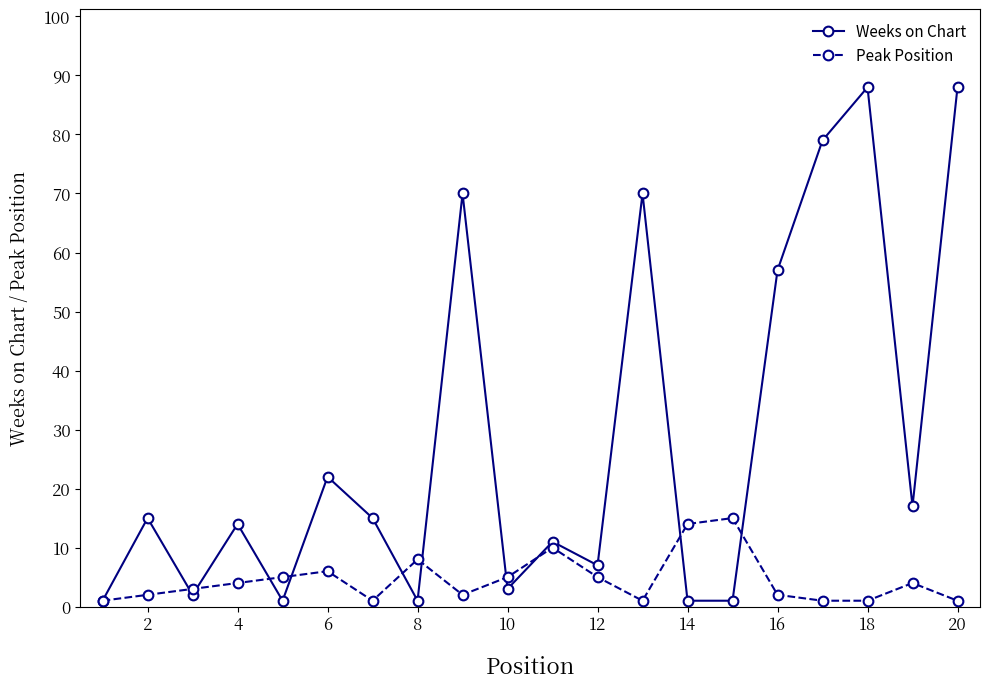

In Weeks on Chart, how many points are higher than both neighbors (excluding endpoints)?

7